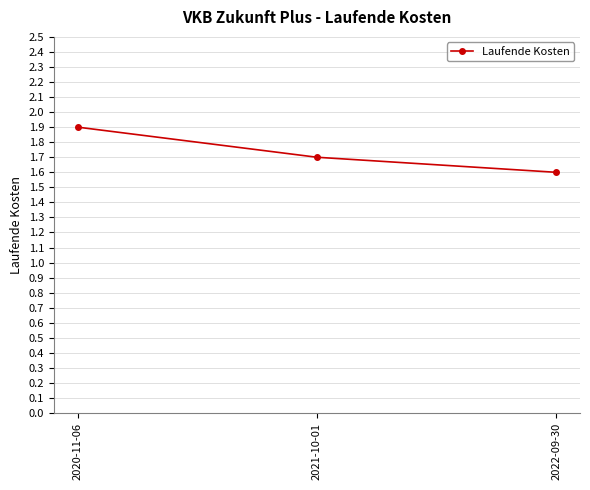

How many values are between 1 and 2?

3